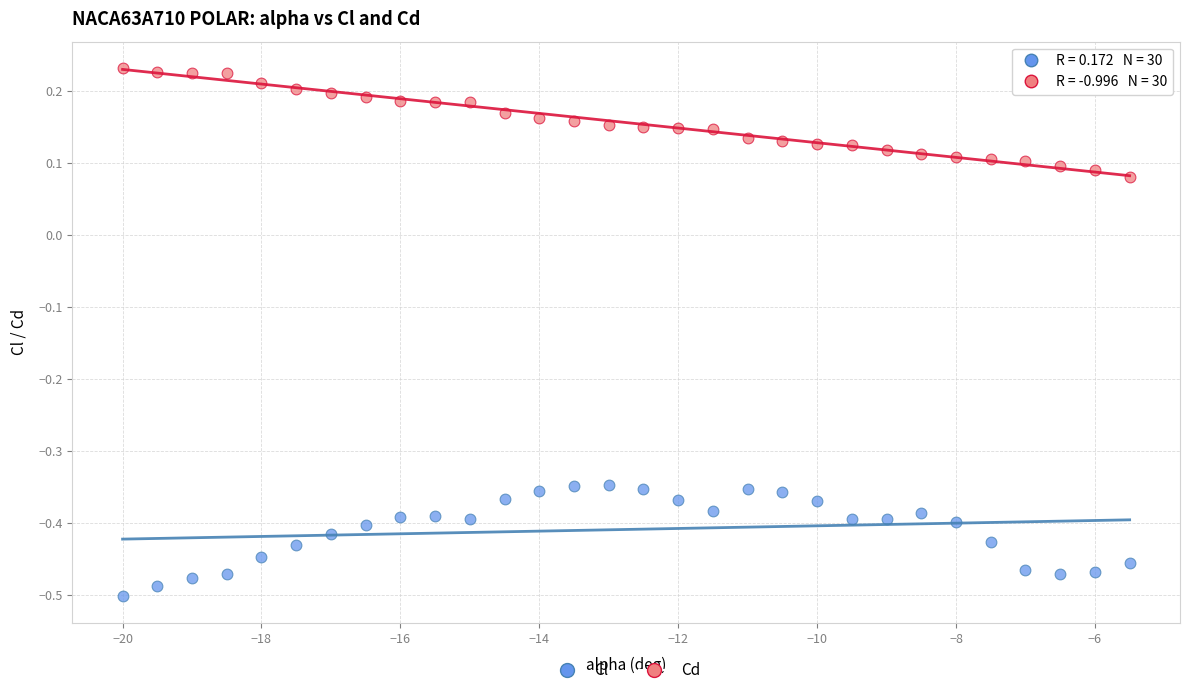

Which series reaches the maximum Y coordinate?

Cd